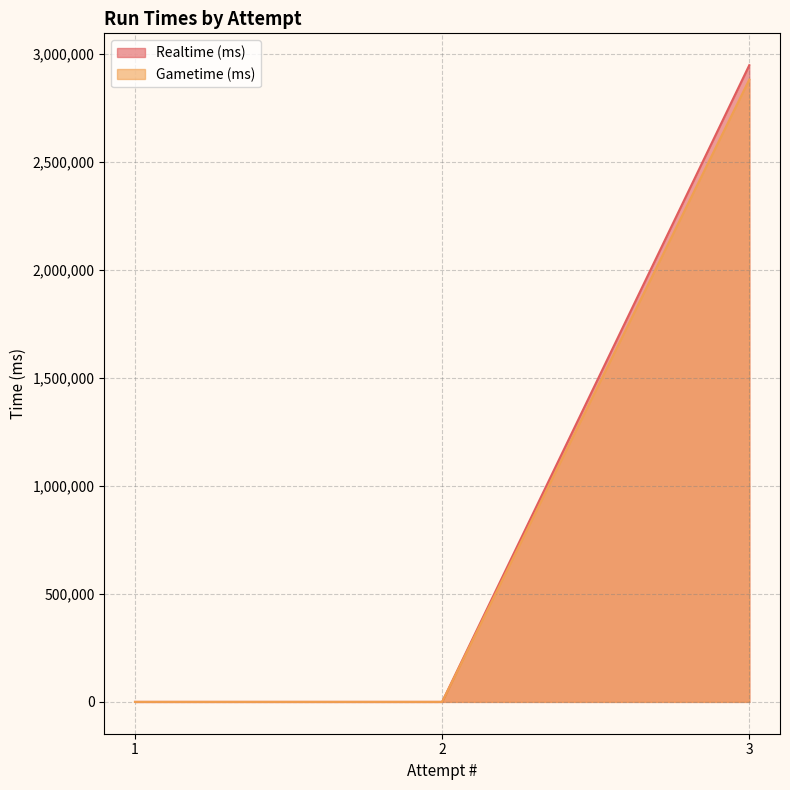

Count the Gametime (ms) values in the range 0 to 2879380.

3